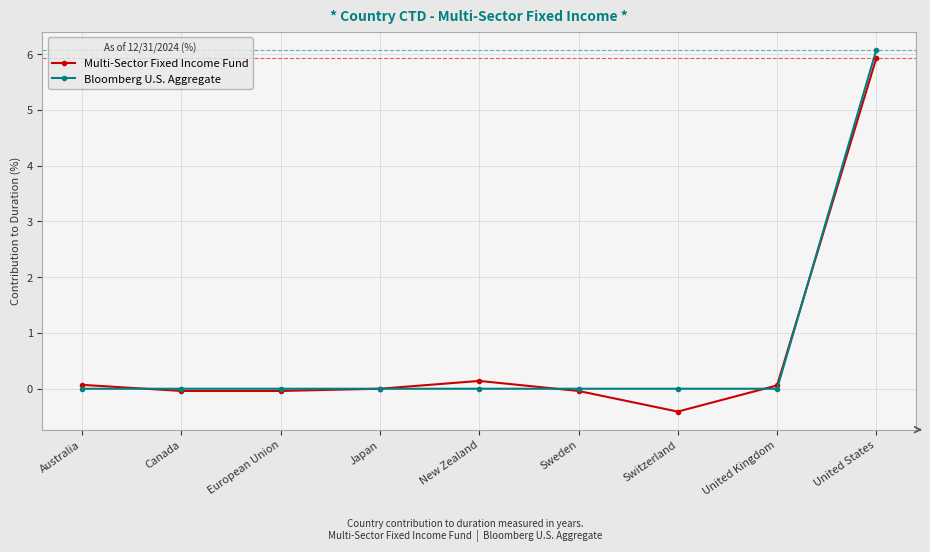

At which category does the chart reach its minimum across all series?

Switzerland